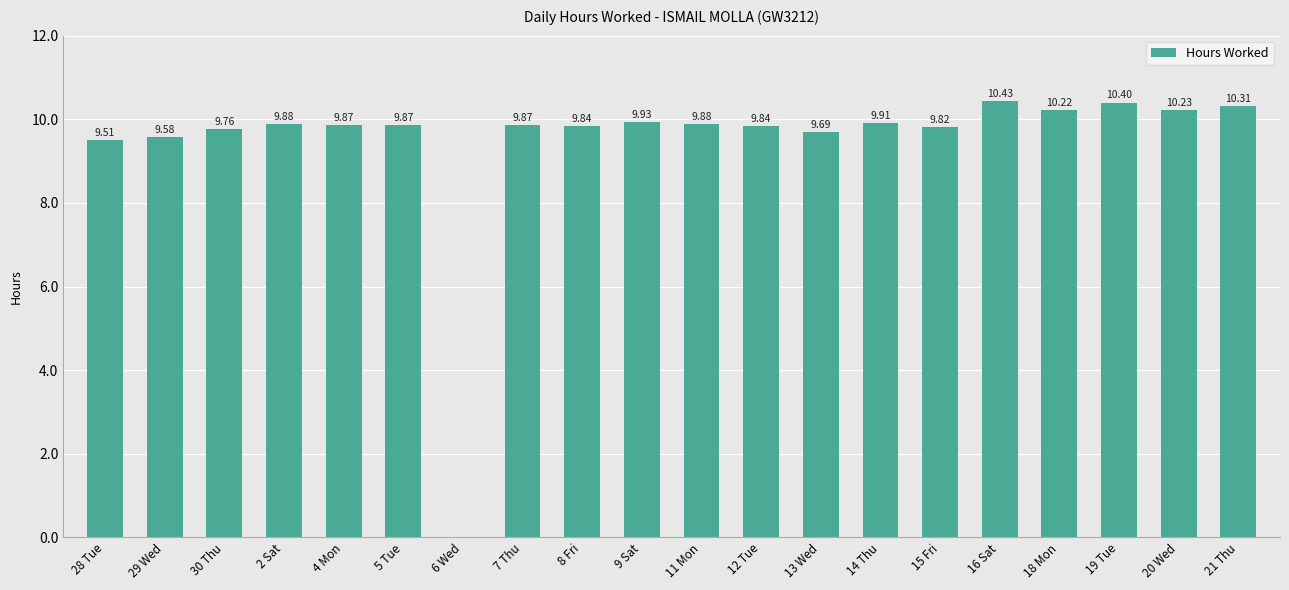

What is the sum of the values at 14 Thu and 29 Wed?

19.5